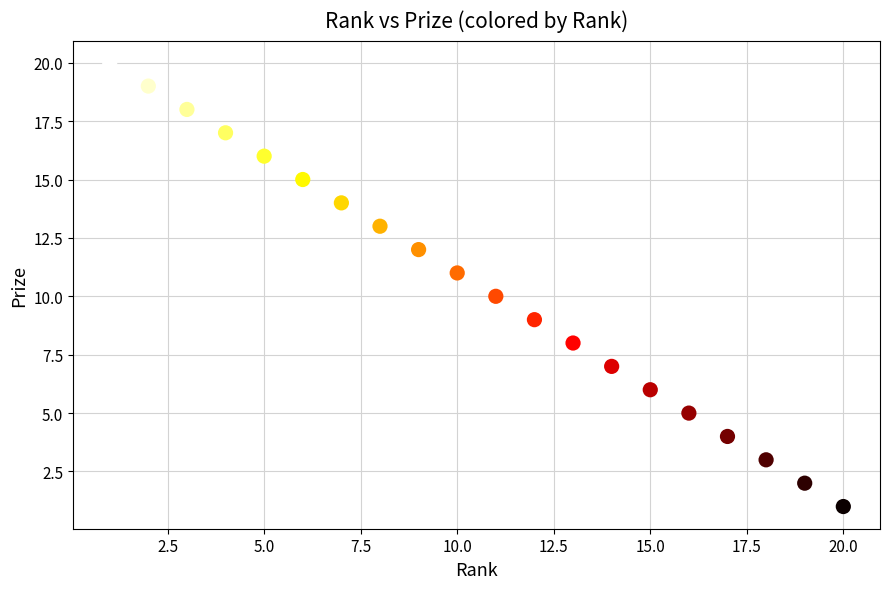

What is the range of X values (max minus min)?

19